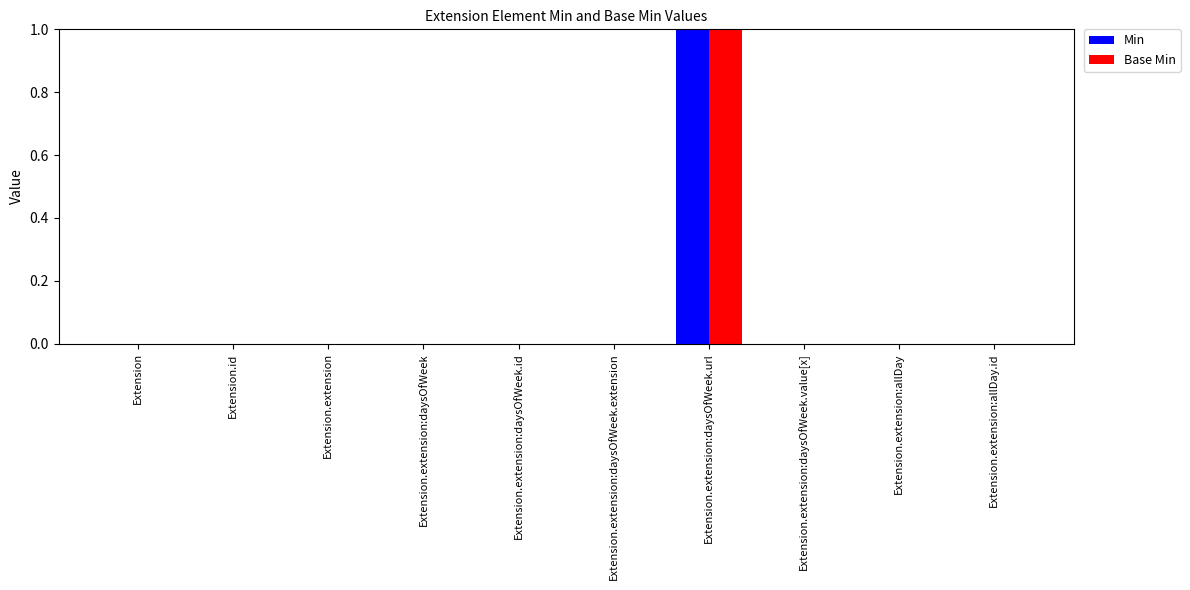

Is it true that Base Min equals 0 at Extension?

True